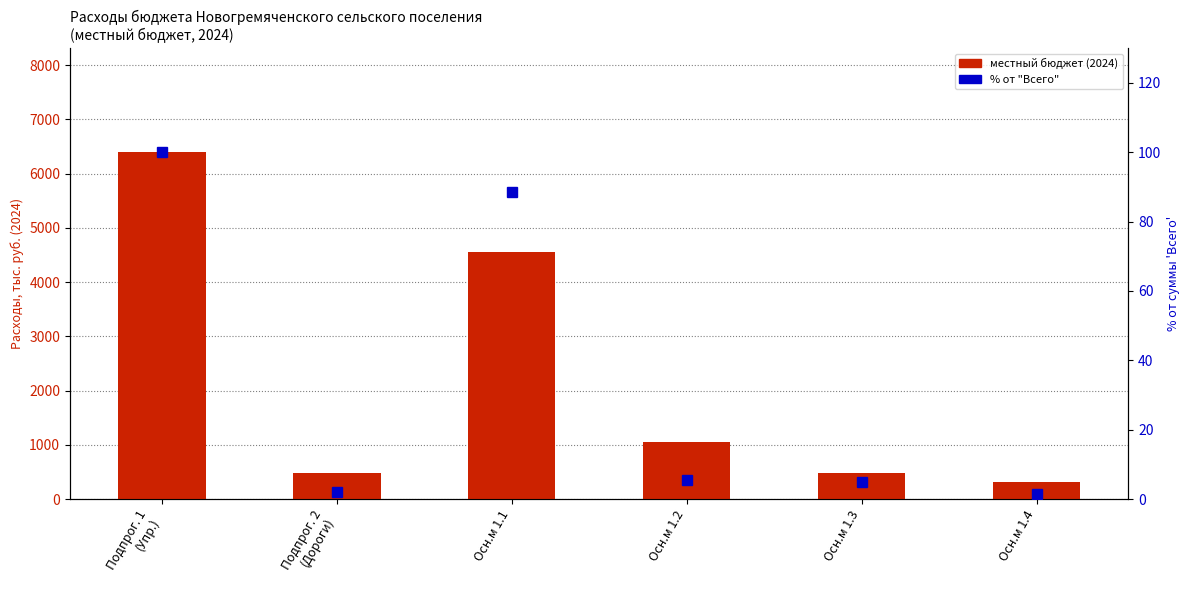

Count the number of data series in this chart.

2